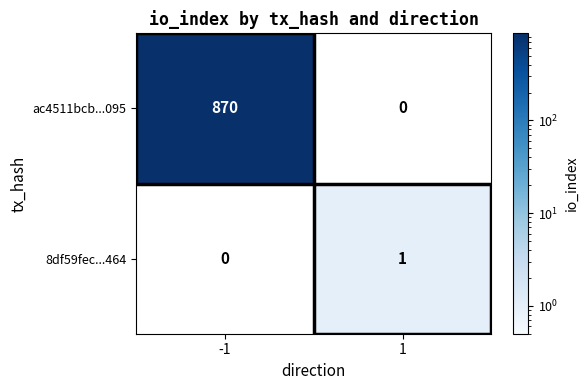

The value of ac4511bcb...095 at -1 is 870. True or false?

True